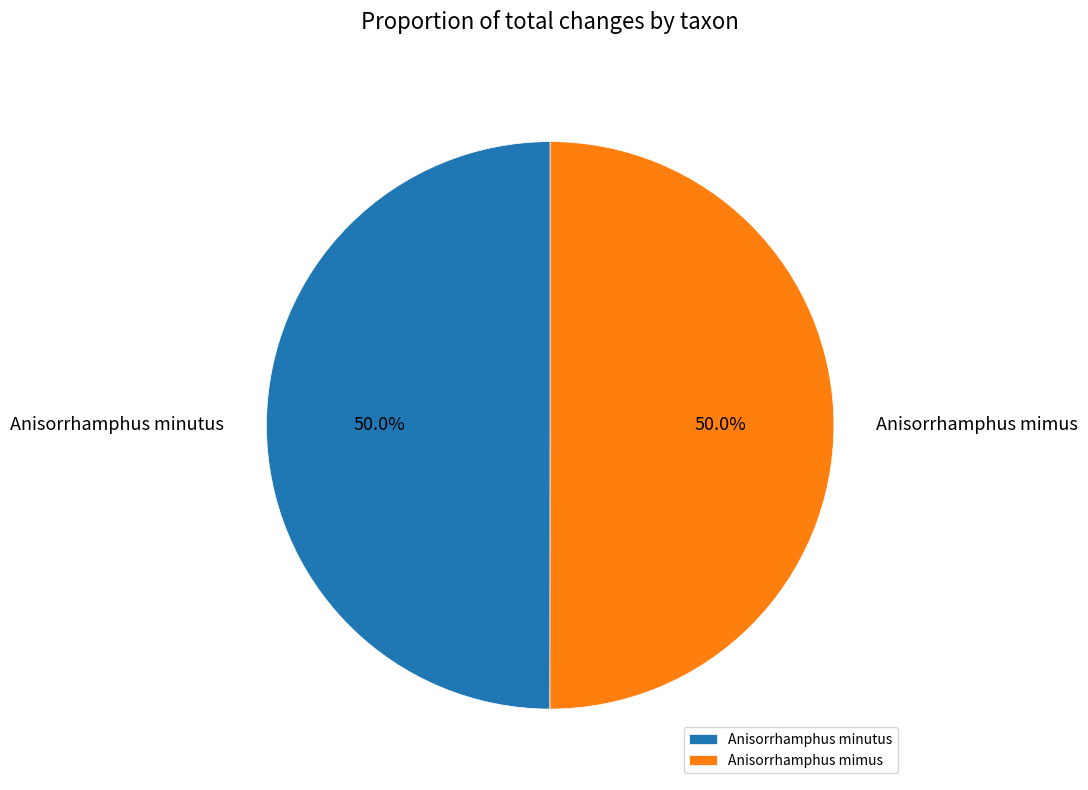

Combined, do Anisorrhamphus minutus and Anisorrhamphus mimus account for over 50%?

Yes